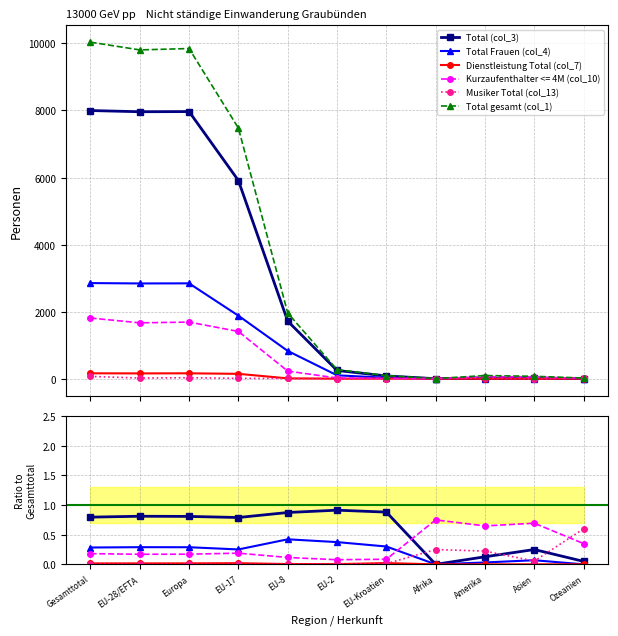

In Total gesamt (col_1), how many points are lower than both neighbors (excluding endpoints)?

2